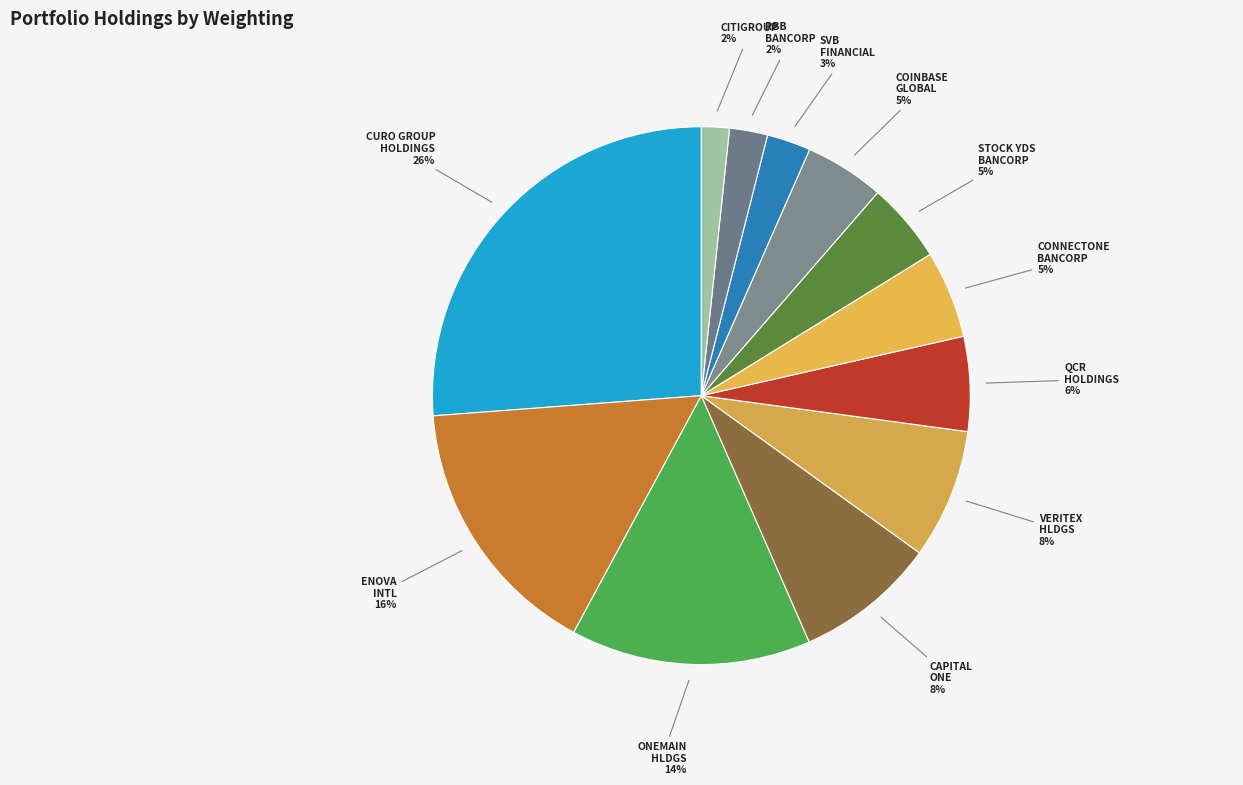

Count the number of slices in the pie.

12